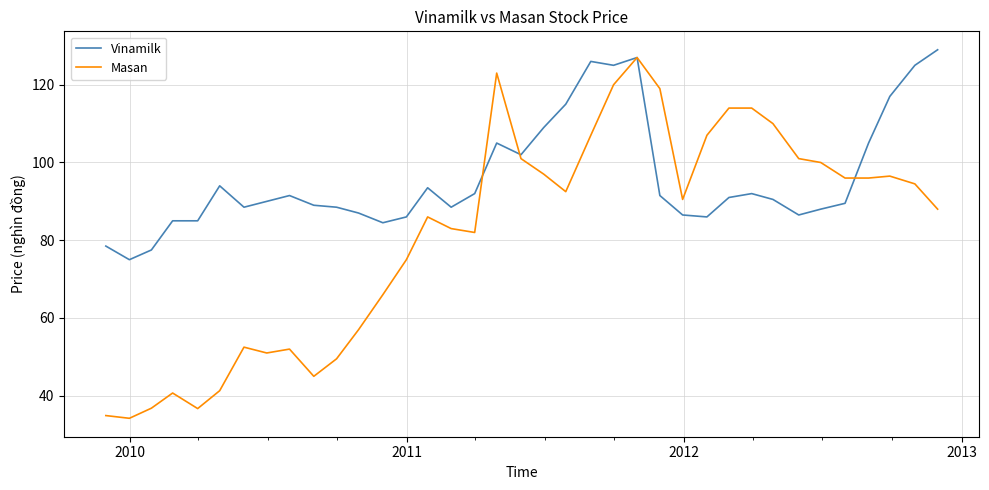

What are all the series names shown in the legend?

Vinamilk, Masan